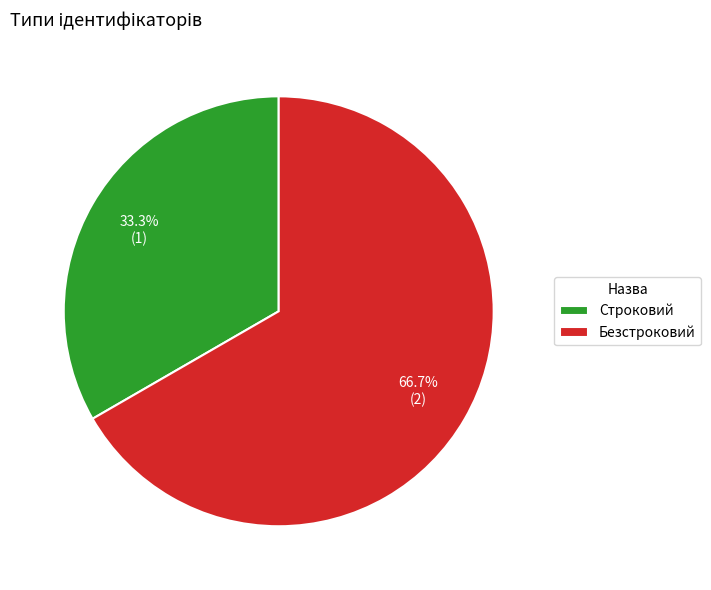

To the nearest percent, what is the difference between the largest and smallest slice percentages?

33%